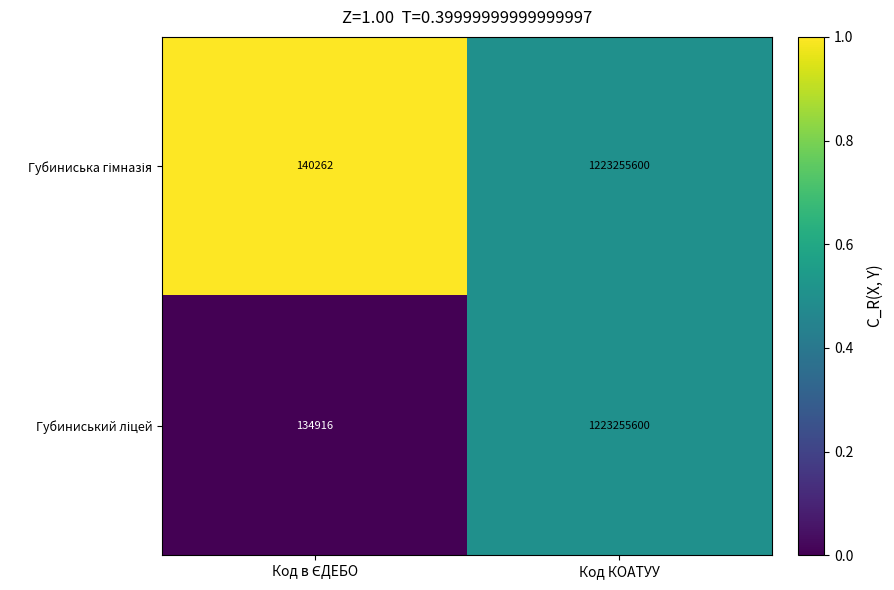

At which category is the sum across all series the highest?

Код КОАТУУ